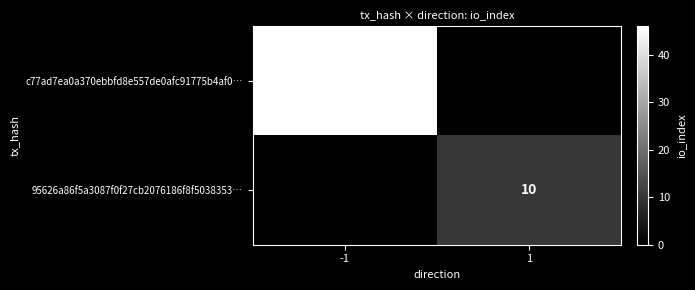

At how many categories does at least one series exceed 35?

1